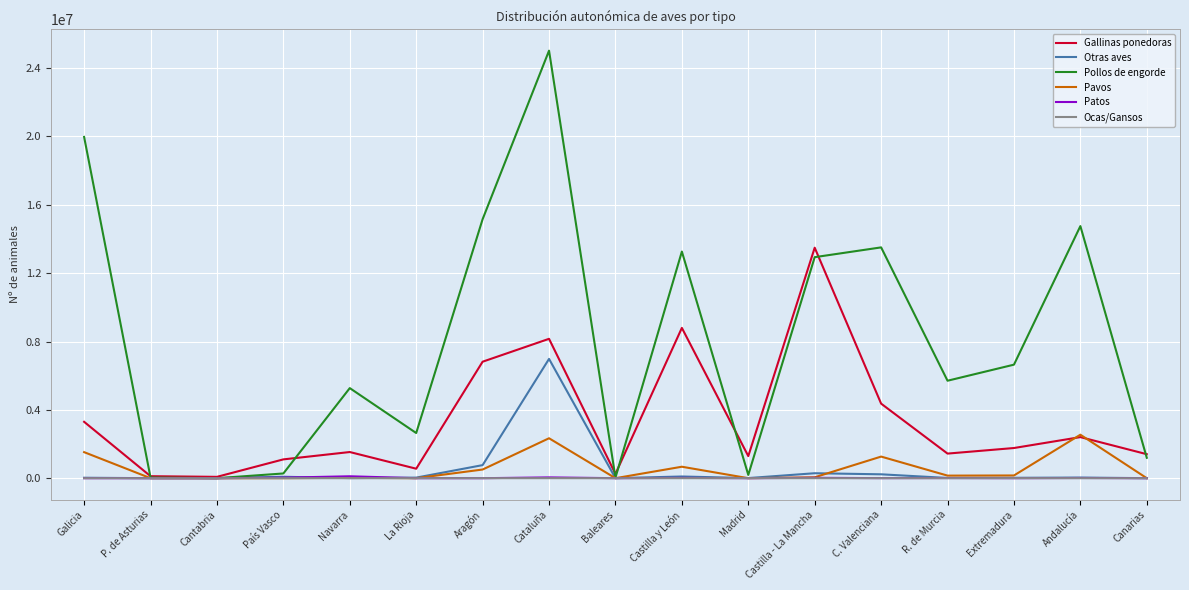

Between País Vasco and Andalucía, which series saw the biggest shift?

Pollos de engorde